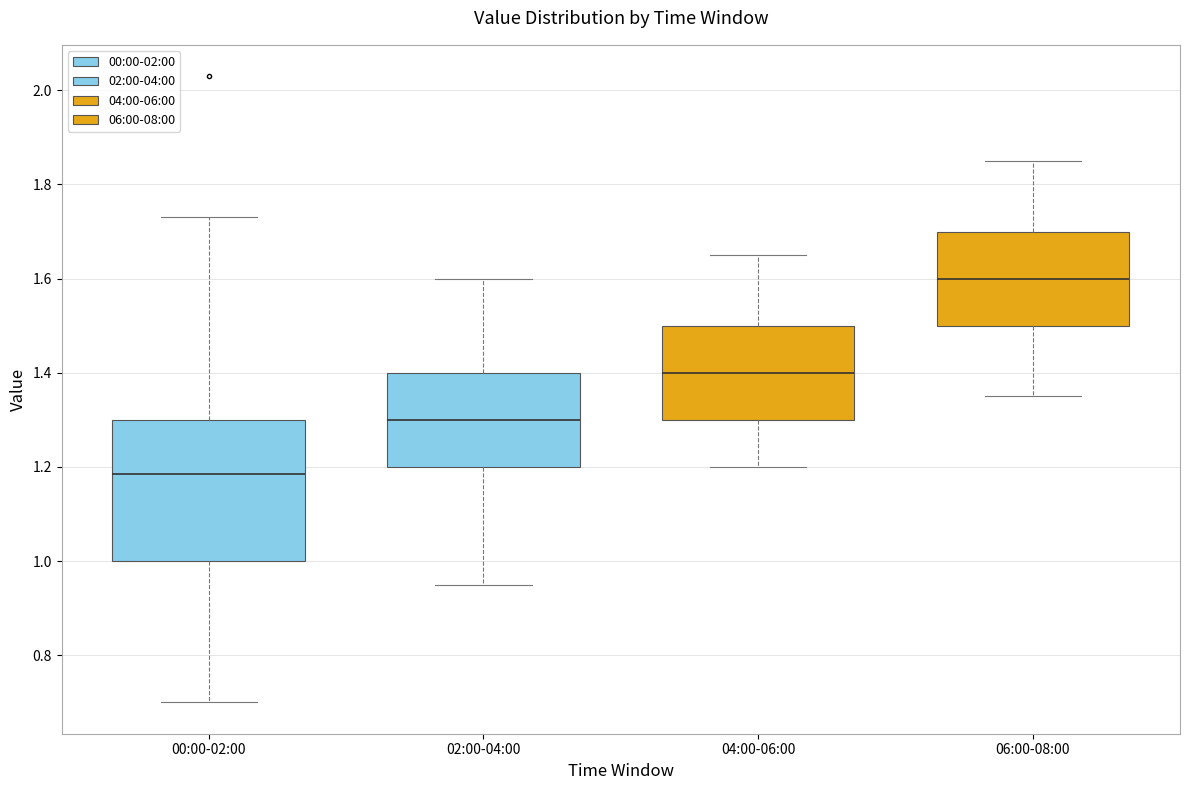

Reading left to right, read every box against the y-axis: the position of its median line, the range the box covers, and the ends of its whiskers. The values are not printed on the chart, so give them approximately, as read against the axis.

00:00-02:00: median 1.18, box 1.00 to 1.30, whiskers 0.70 to 1.74
02:00-04:00: median 1.30, box 1.20 to 1.40, whiskers 0.96 to 1.60
04:00-06:00: median 1.40, box 1.30 to 1.50, whiskers 1.20 to 1.66
06:00-08:00: median 1.60, box 1.50 to 1.70, whiskers 1.36 to 1.86